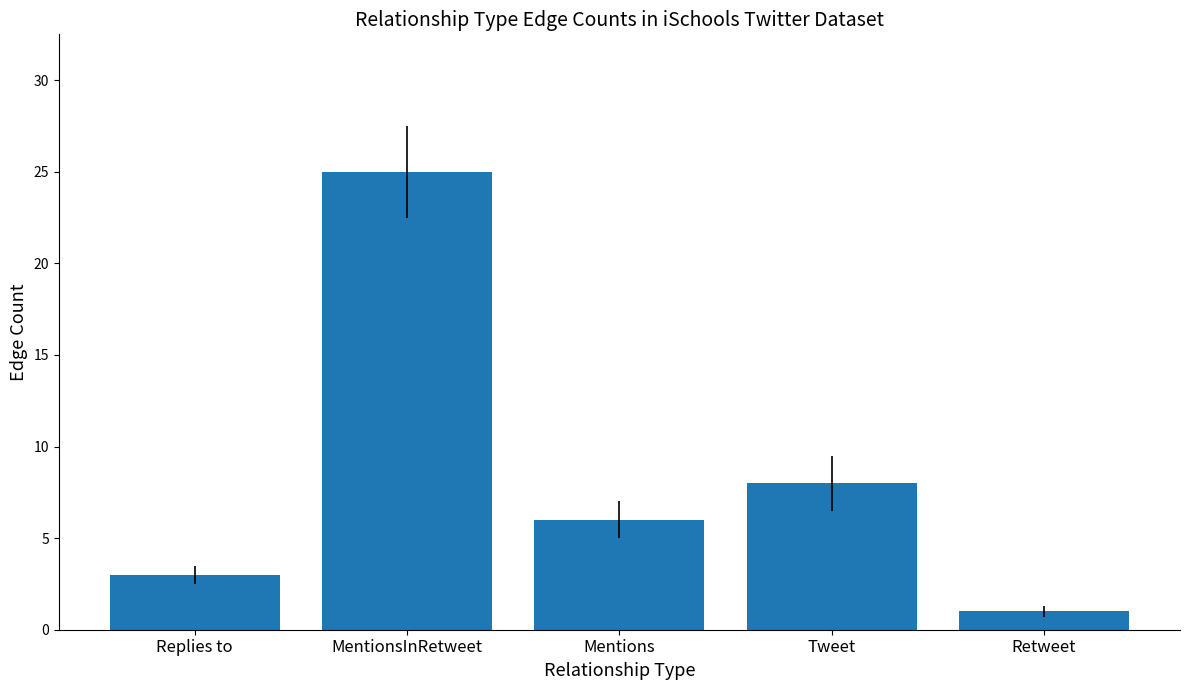

Reading left to right, extract all data points from this chart.

Replies to=3	MentionsInRetweet=25	Mentions=6	Tweet=8	Retweet=1